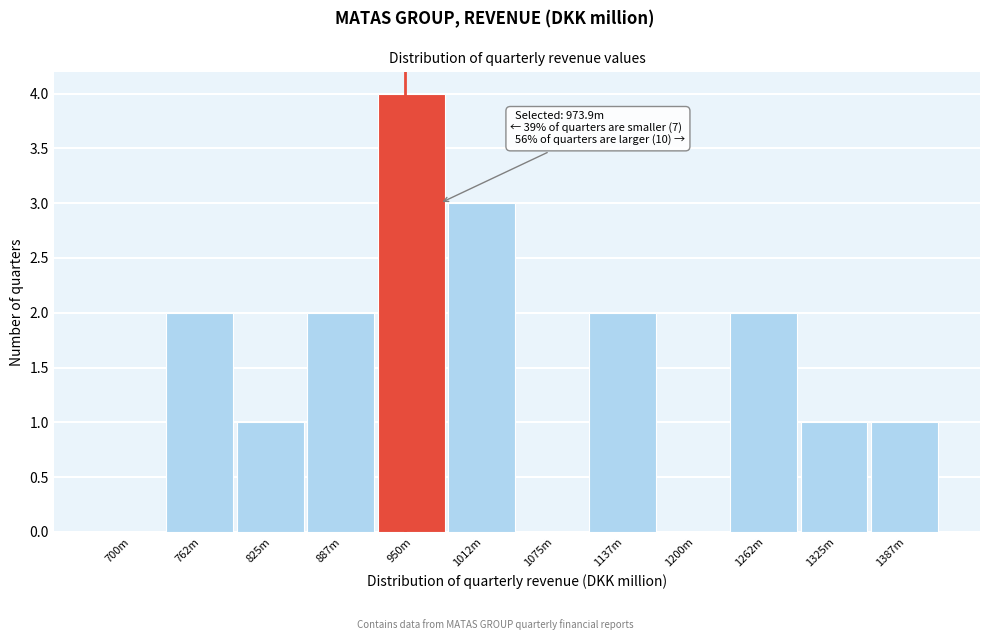

Reading left to right, transcribe all the data shown in this chart.

700m=0	762m=2	825m=1	887m=2	950m=4	1012m=3	1075m=0	1137m=2	1200m=0	1262m=2	1325m=1	1387m=1